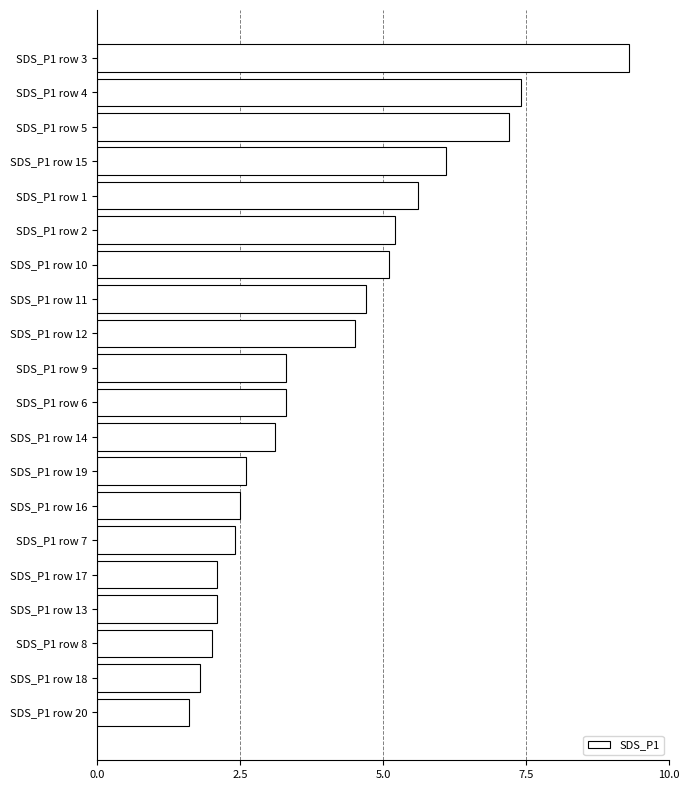

Does the chart contain stacked bars?

No